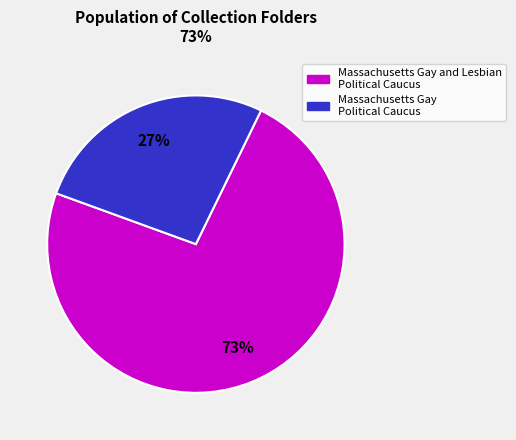

Which category accounts for the majority?

Massachusetts Gay and Lesbian Political Caucus